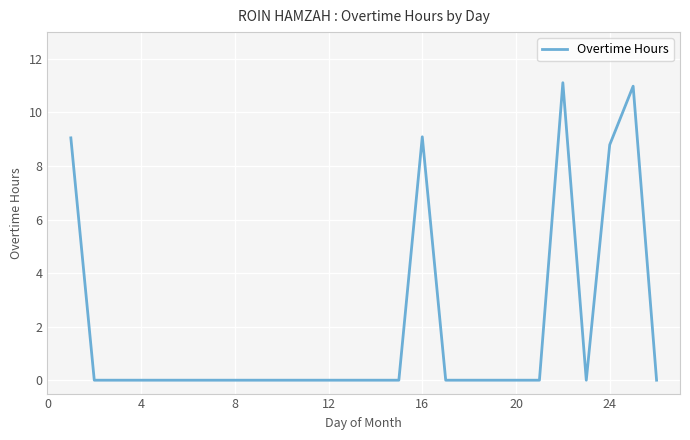

What is the difference between the maximum and minimum values?

11.1